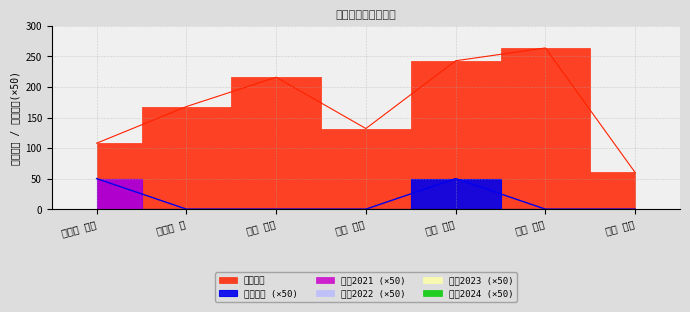

How many series are shown in this chart?

6